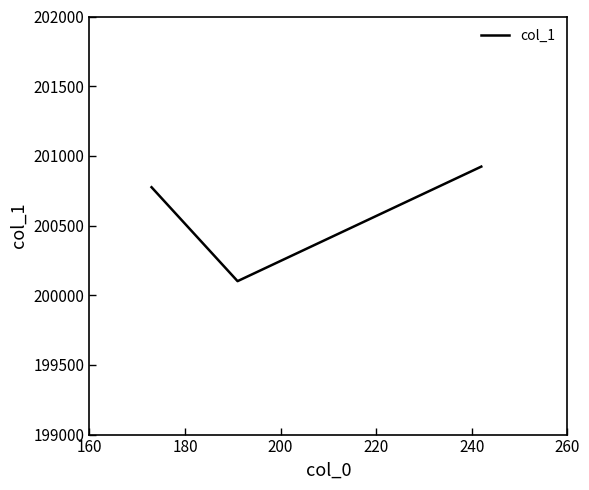

Is this an area chart (filled region under the line)?

No